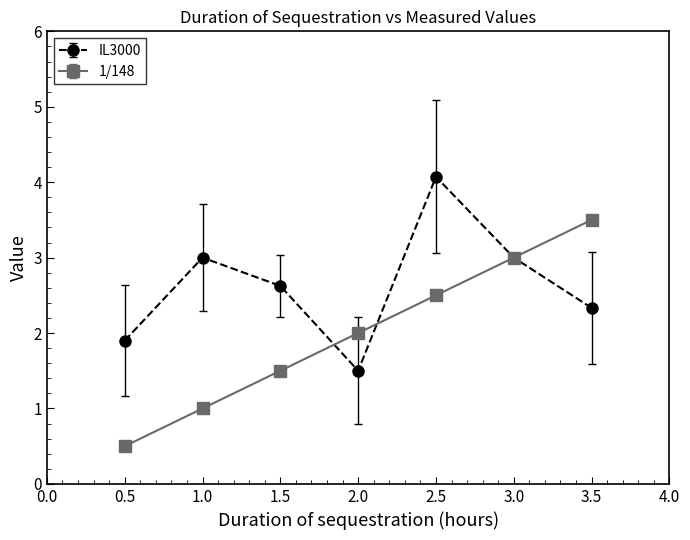

Reading right to left, what are all the values shown in this chart?

IL3000: 2.3	3.0	4.1	1.5	2.6	3.0	1.9
1/148: 3.5	3.0	2.5	2.0	1.5	1.0	0.5